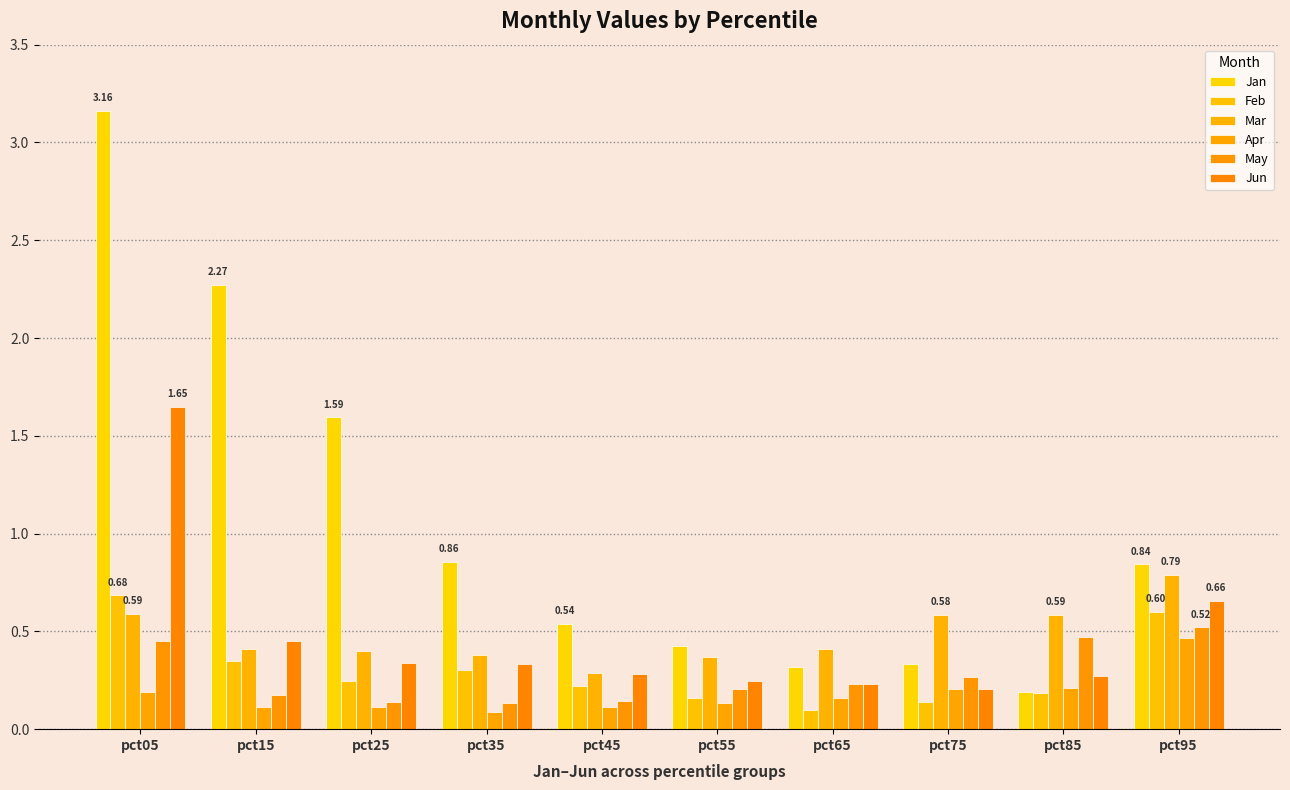

Reading left to right, what are all the values shown in this chart?

Jan: 3.2	2.3	1.6	0.9	0.5	0.4	0.3	0.3	0.2	0.8
Feb: 0.7	0.4	0.2	0.3	0.2	0.2	0.1	0.1	0.2	0.6
Mar: 0.6	0.4	0.4	0.4	0.3	0.4	0.4	0.6	0.6	0.8
Apr: 0.2	0.1	0.1	0.1	0.1	0.1	0.2	0.2	0.2	0.5
May: 0.4	0.2	0.1	0.1	0.1	0.2	0.2	0.3	0.5	0.5
Jun: 1.6	0.5	0.3	0.3	0.3	0.2	0.2	0.2	0.3	0.7